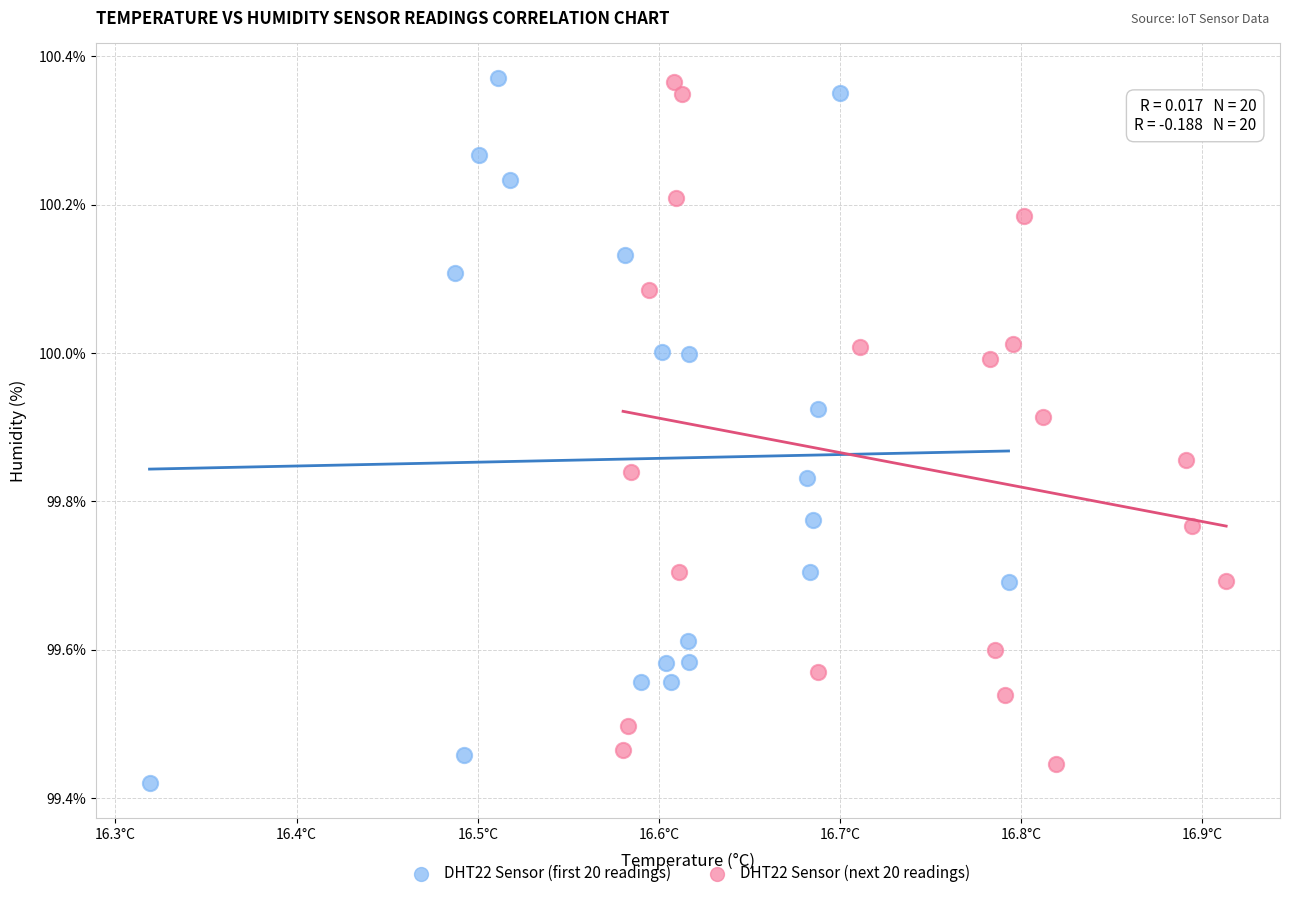

What are all the series names shown in the legend?

DHT22 Sensor (first 20 readings), DHT22 Sensor (next 20 readings)